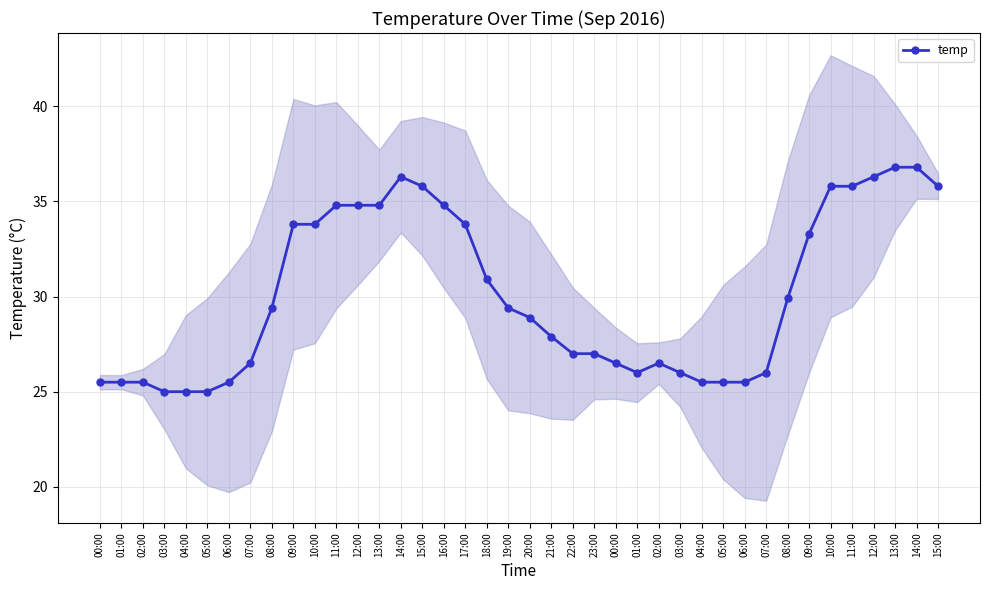

The value at 20:00 is 28.9. True or false?

True